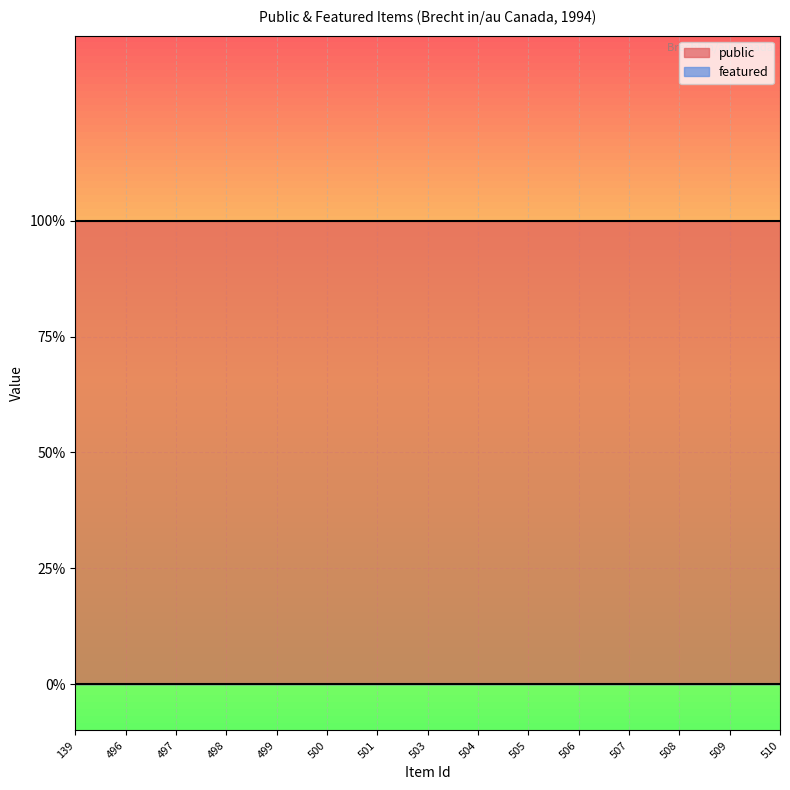

True or false: public and featured intersect in this chart.

False